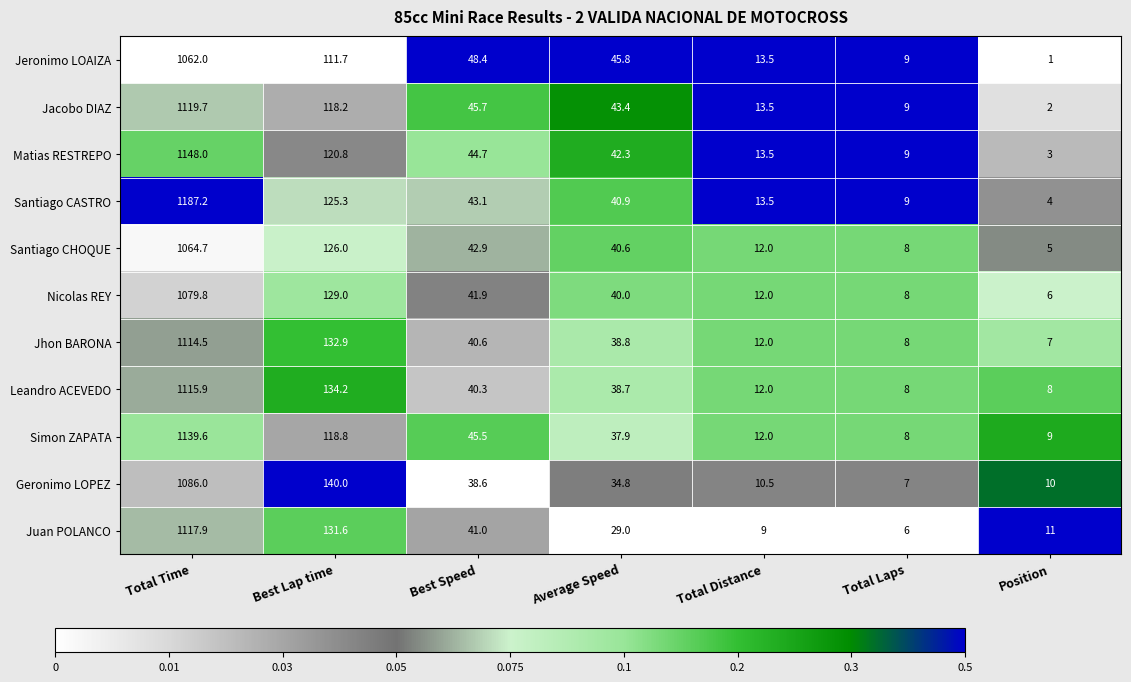

Is the value of Jacobo DIAZ at Average Speed greater than the value of Nicolas REY at Best Lap time?

No